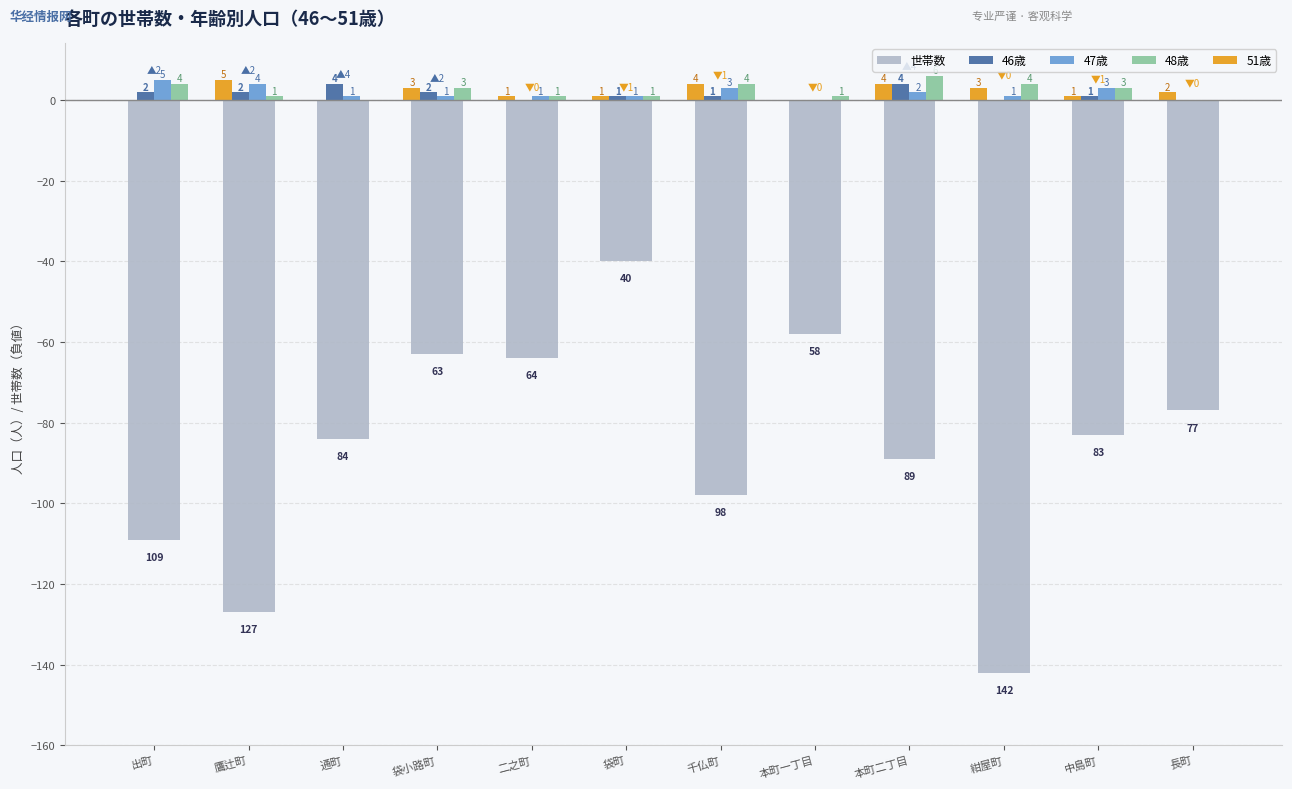

Which label corresponds to the largest value in the chart?

本町二丁目